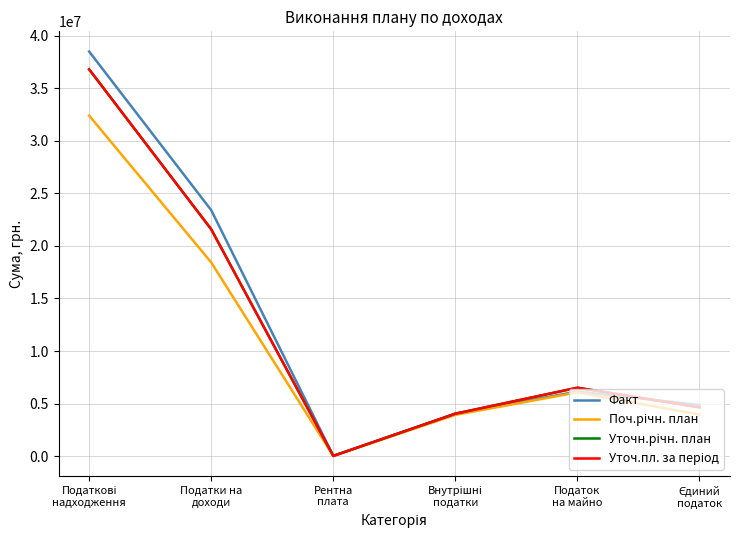

Is this an area chart (filled region under the line)?

No